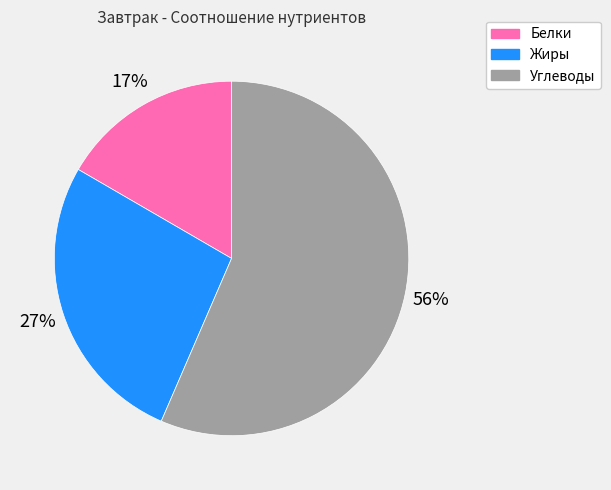

Does Жиры account for over 50% of the chart?

No